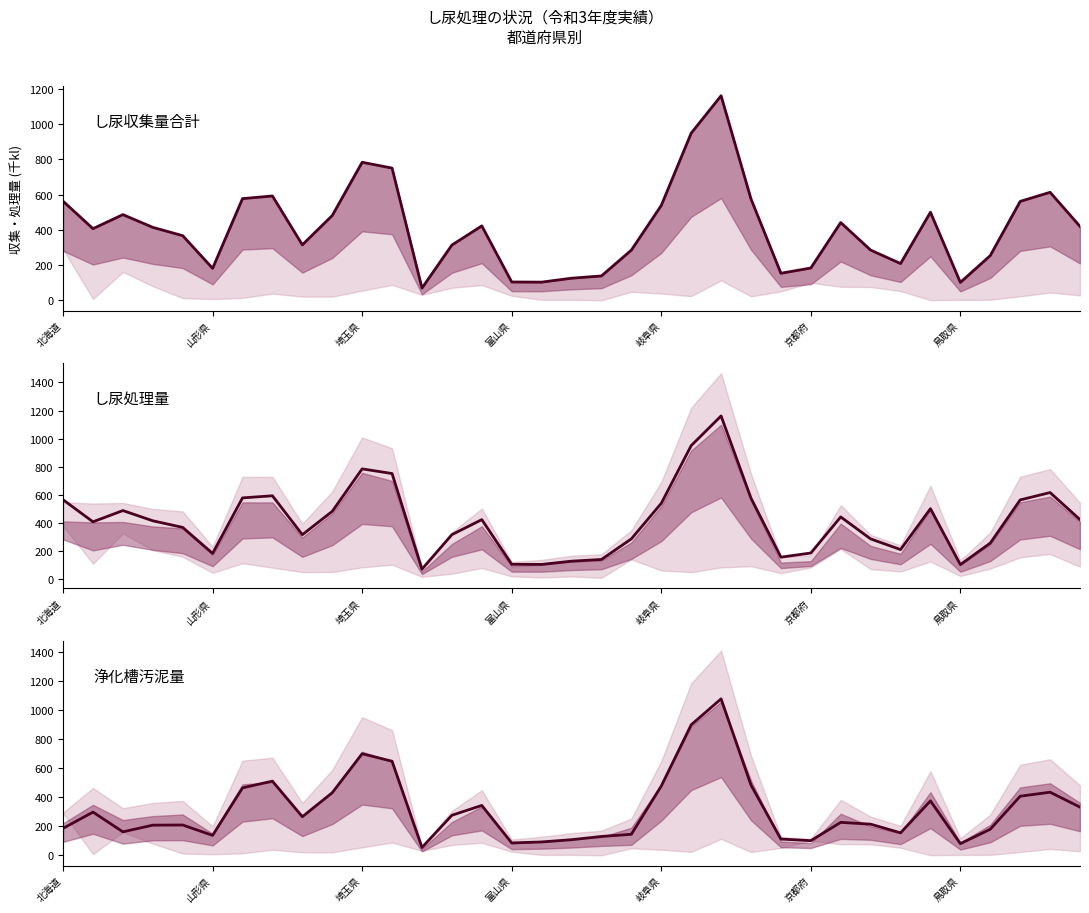

How many interior local peaks does the し尿処理量合計 series have?

8